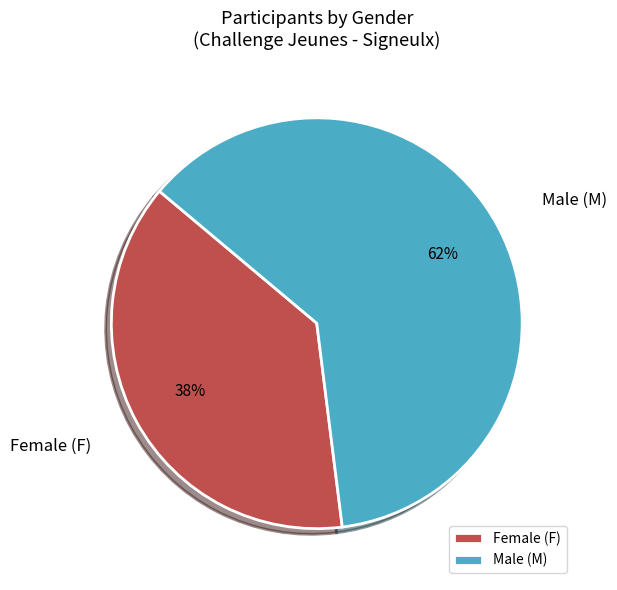

To the nearest percent, what is the combined percentage of Female (F) and Male (M)?

100%